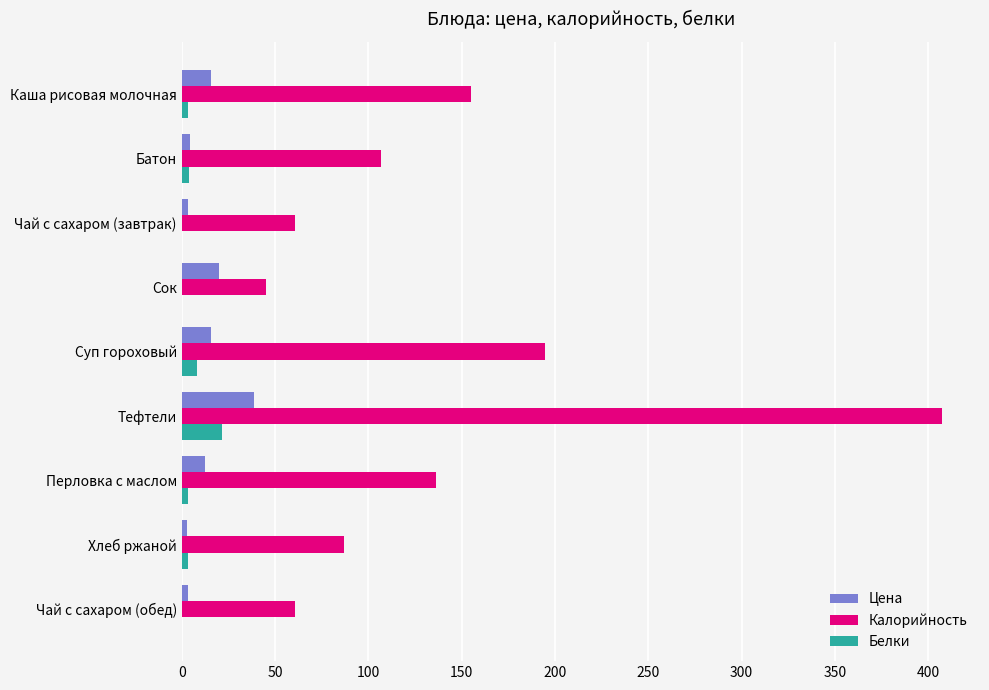

True or false: Калорийность has a value of 73.6 at Батон.

False